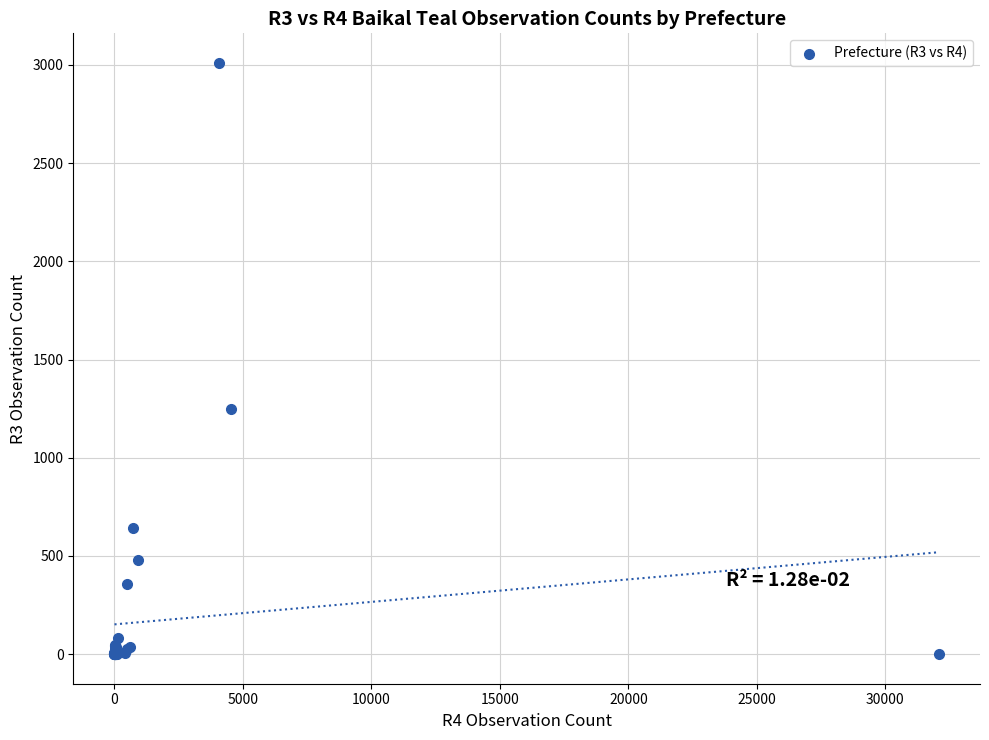

What Y value in the scatter plot is closest to 1505?

1249